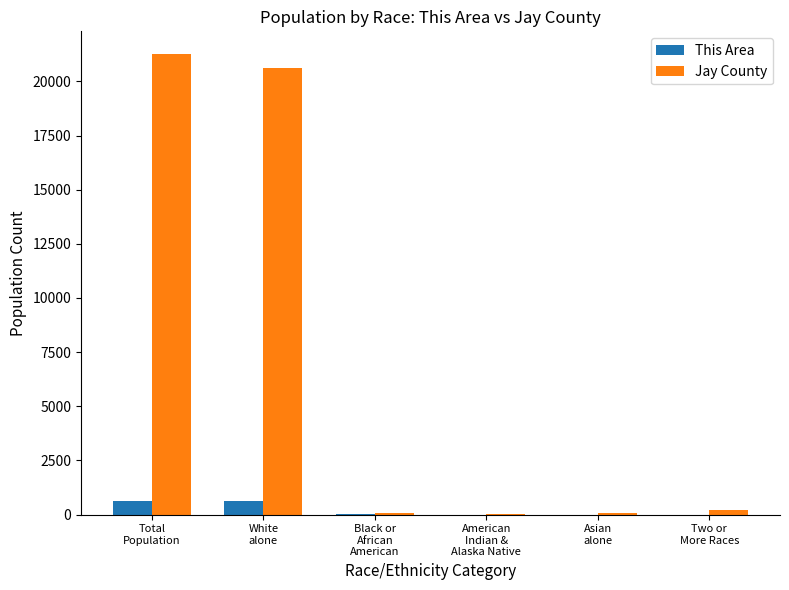

Is the value of Jay County at Two or
More Races greater than the value of This Area at Two or
More Races?

Yes